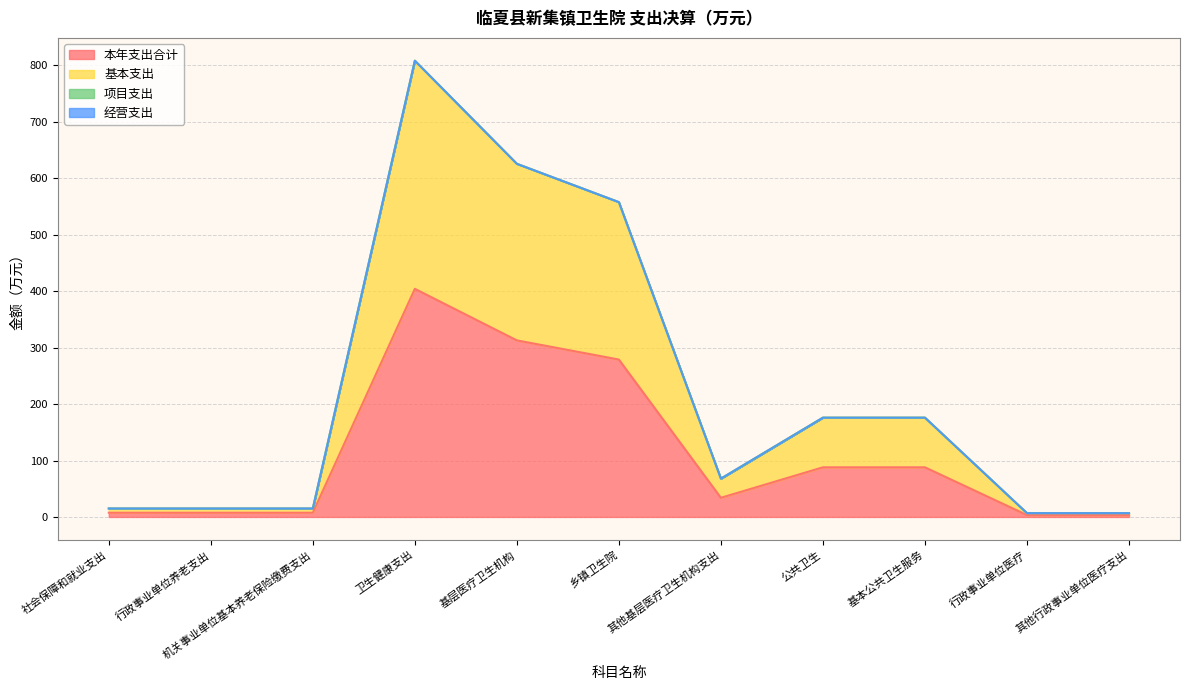

What is the label of the 5th point from the left?

基层医疗卫生机构